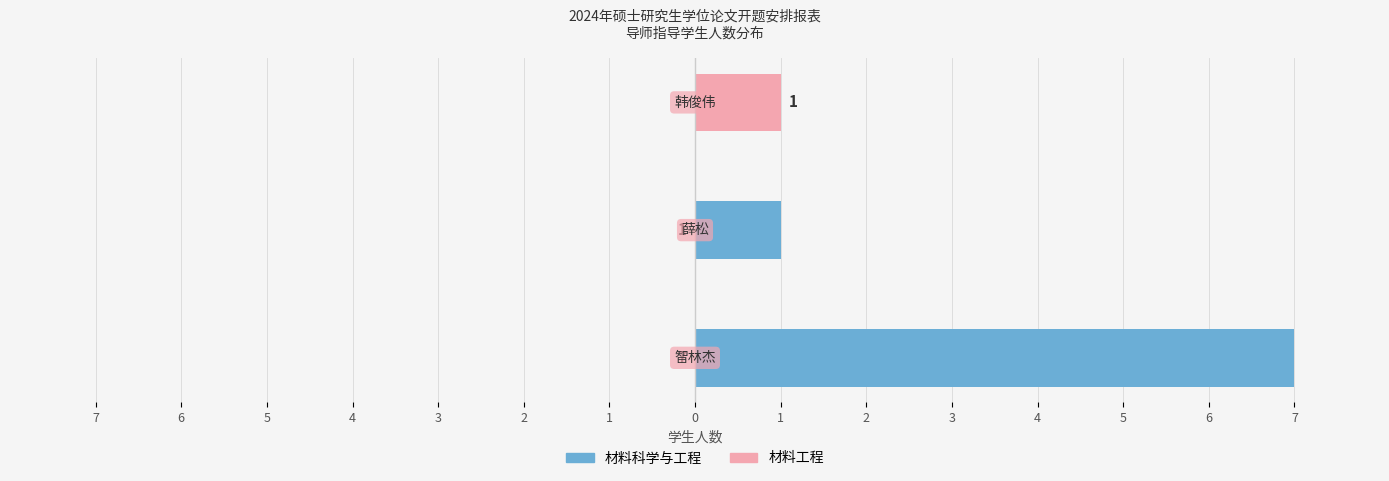

How many bars are there in total?

6